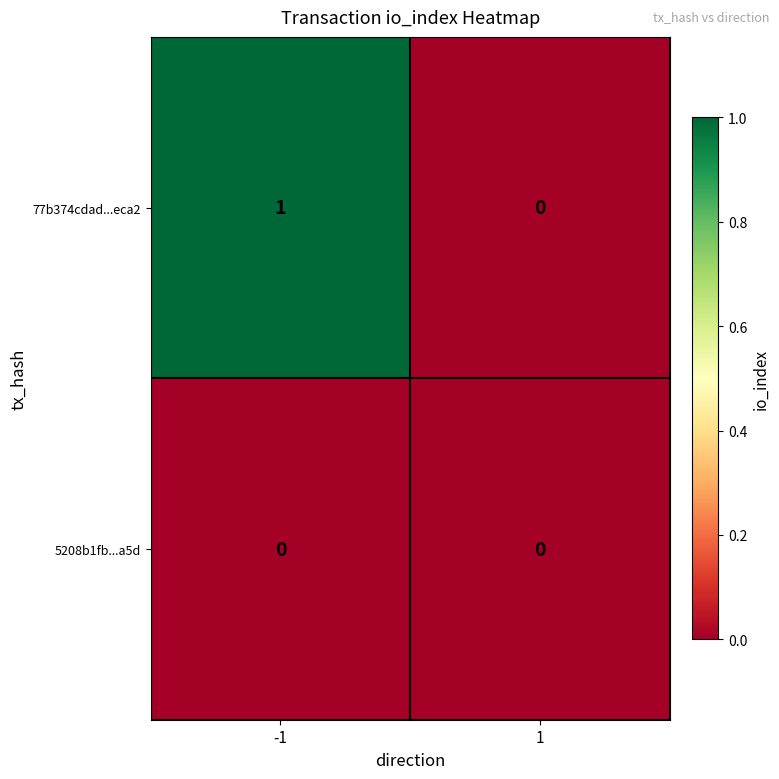

The value of 77b374cdad...eca2 at -1 is 0. True or false?

False